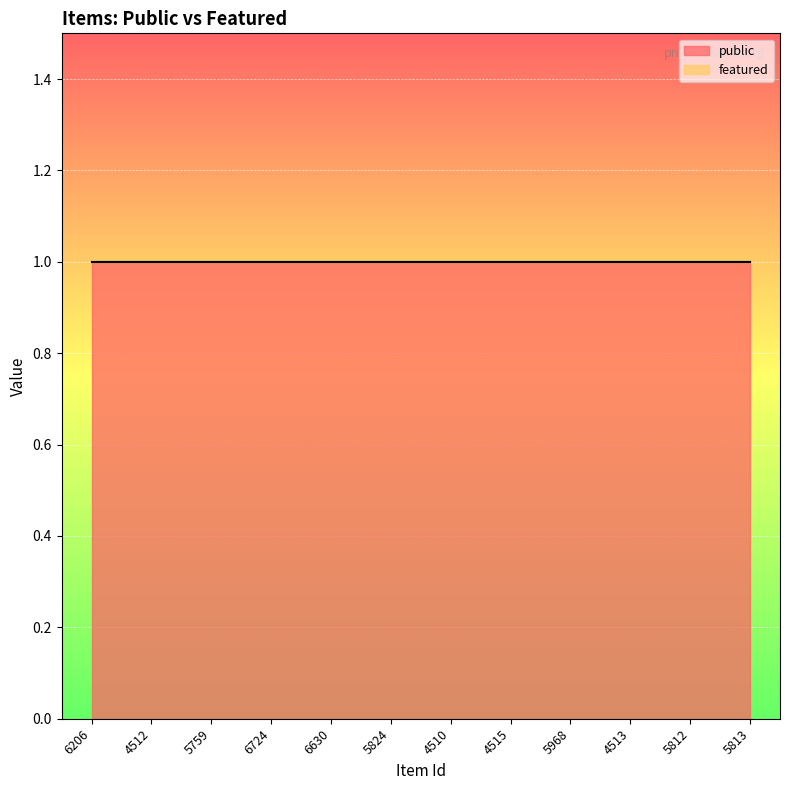

Rank the series at 5812 from lowest to highest value.

featured, public